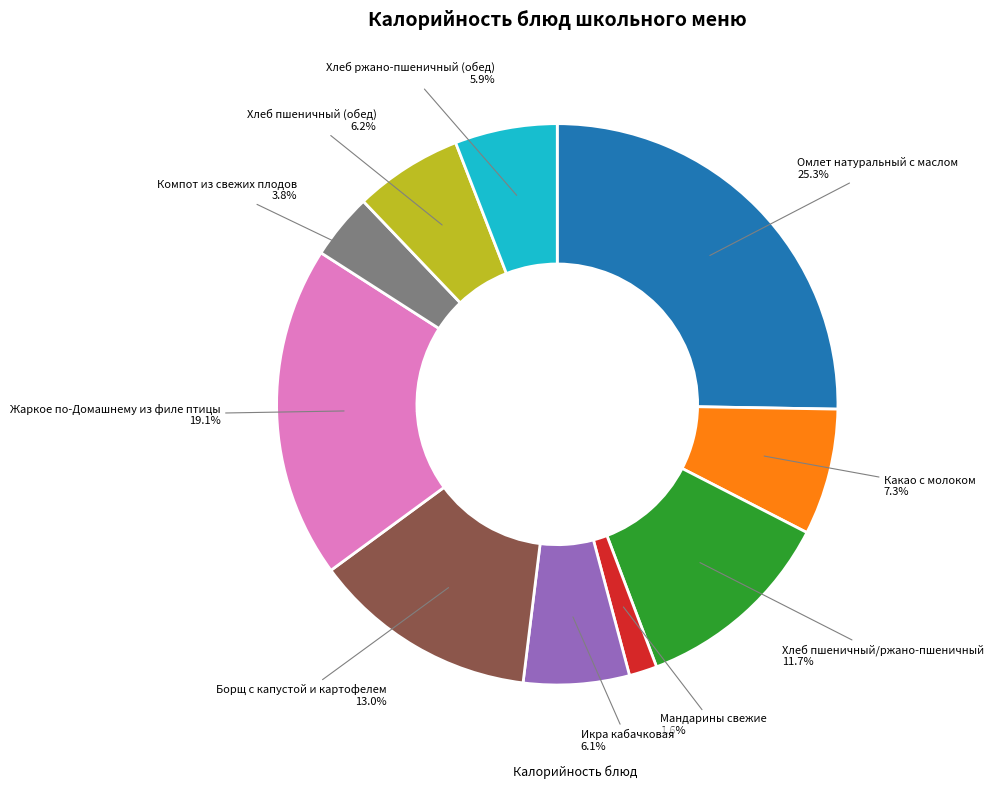

What is the total percentage of Борщ с капустой и картофелем and Хлеб пшеничный (обед)?

19.2%